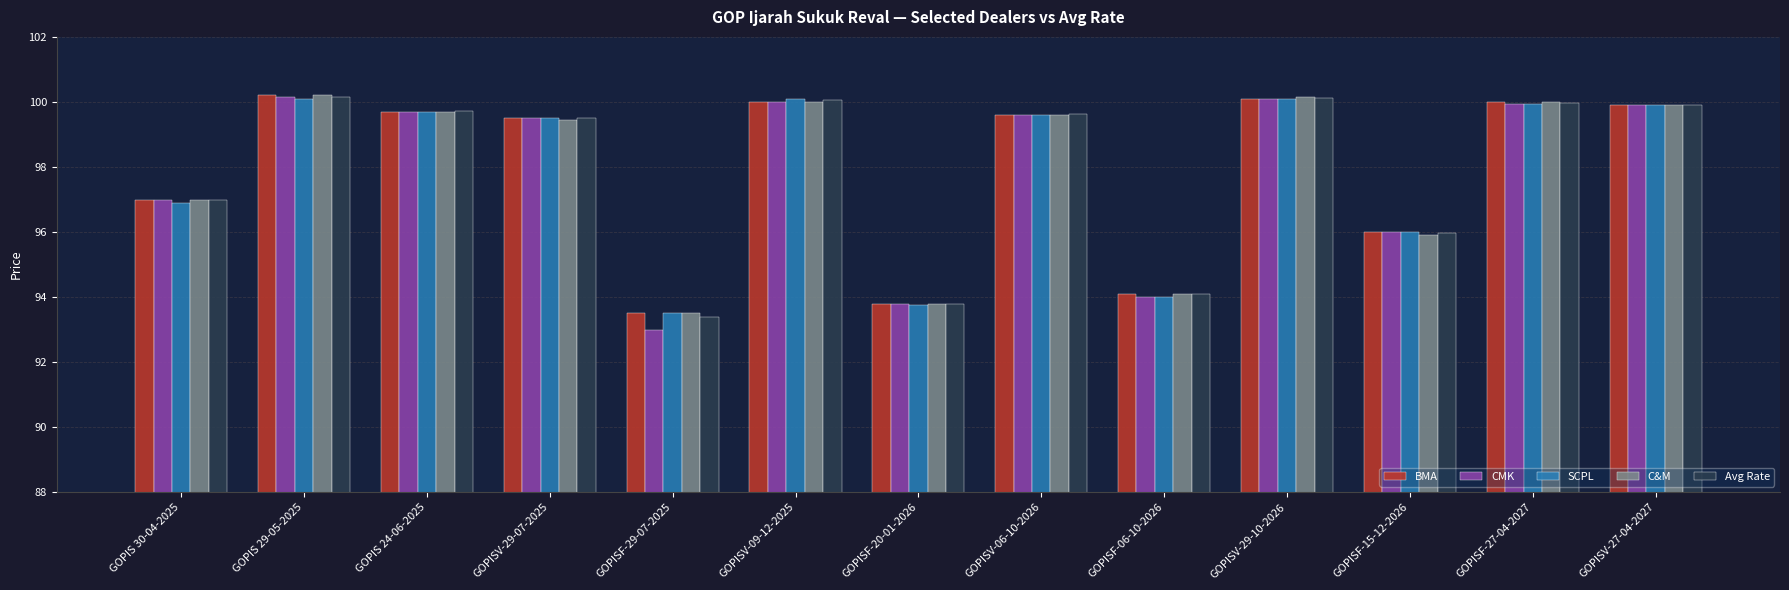

What is the total value across all series at GOPISF-27-04-2027?

499.9